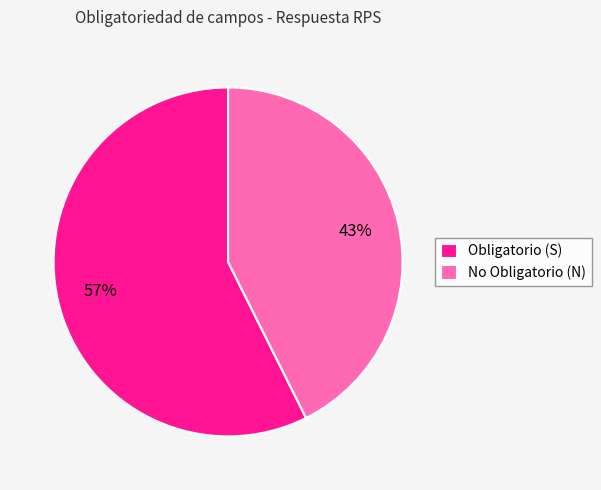

Count the number of slices in the pie.

2